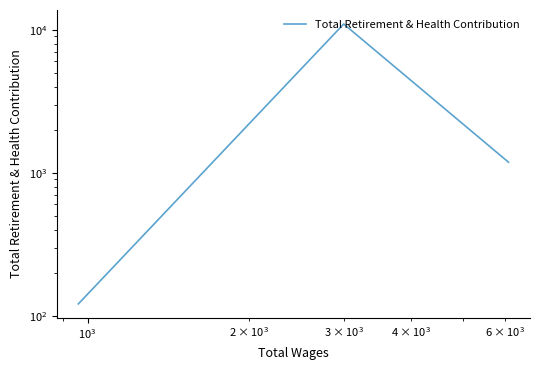

How many values are below 1185?

1